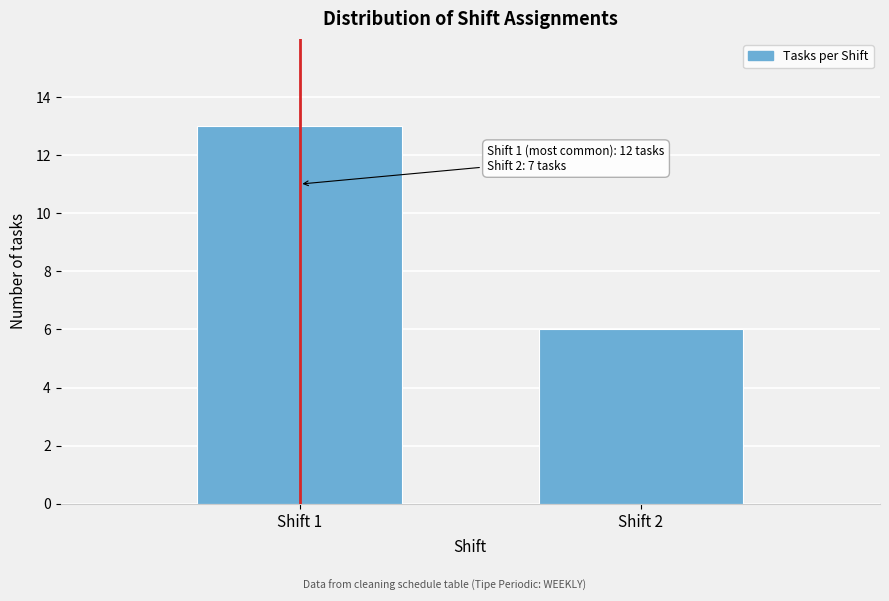

Reading left to right, extract all data points from this chart.

13	6